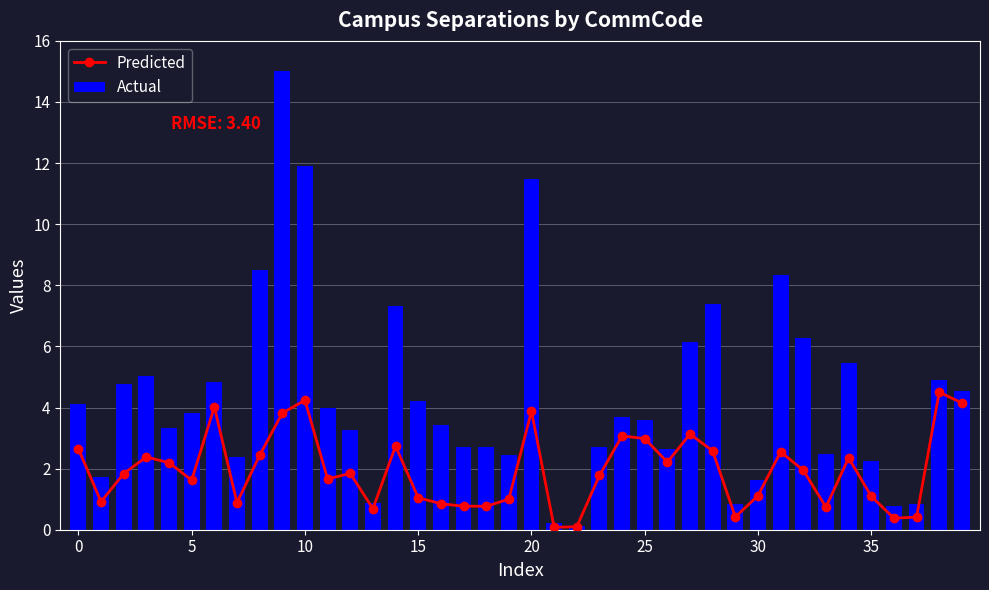

At which label is Actual closest to 7?

14